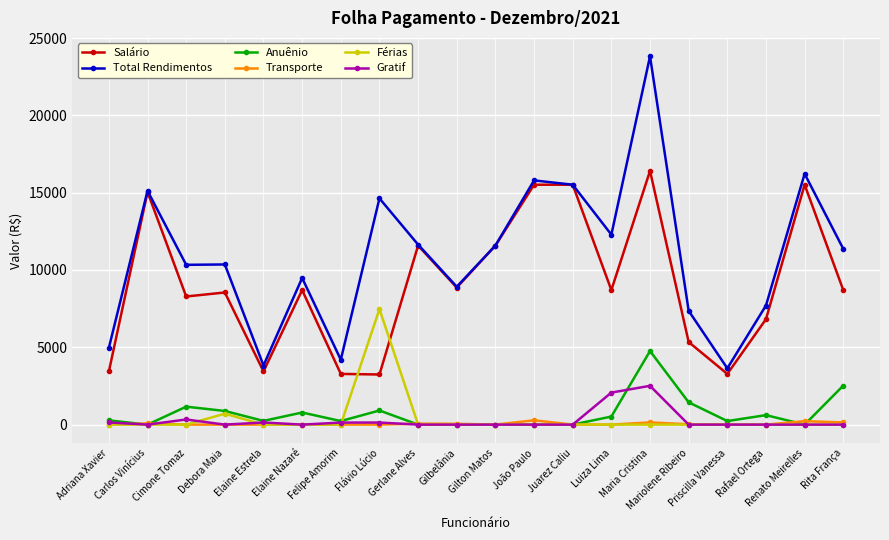

The value of Férias at Renato Meirelles is 3636.0. True or false?

False